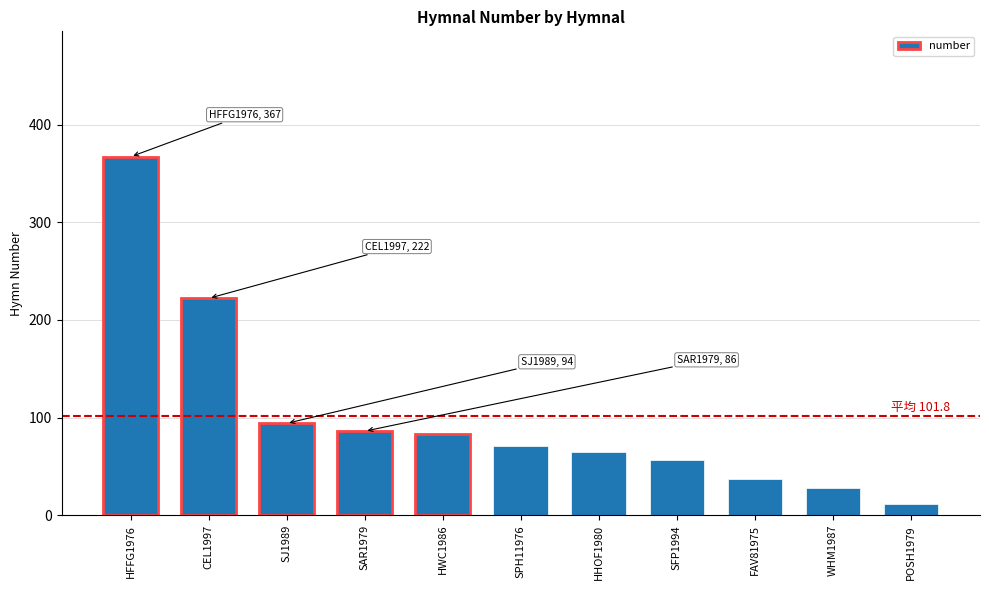

Reading right to left, what are all the values shown in this chart?

11	28	37	56	65	71	83	86	94	222	367